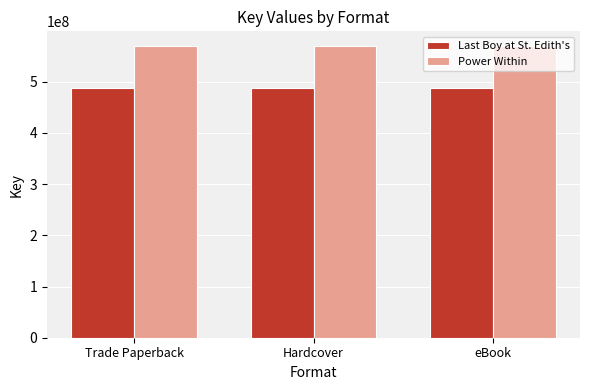

What is the sum of all Power Within values?

1709422422